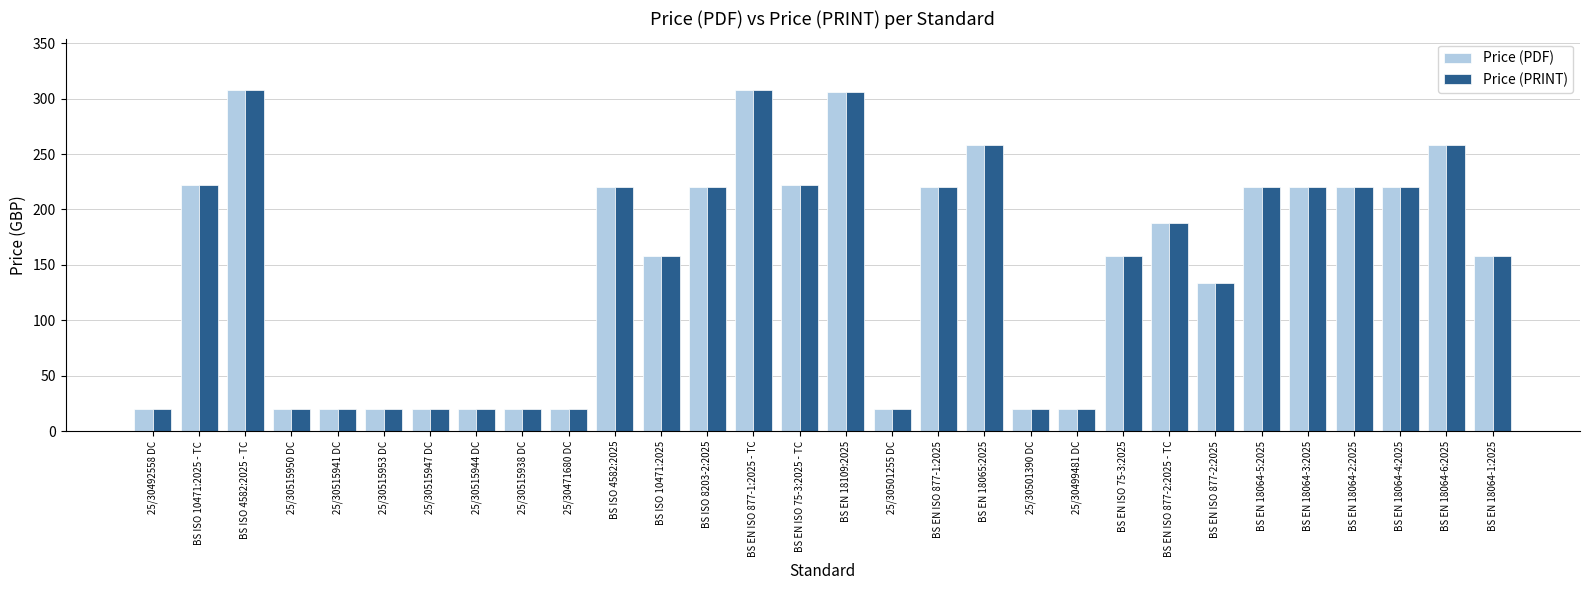

What is the total value across all series at 25/30501390 DC?

40